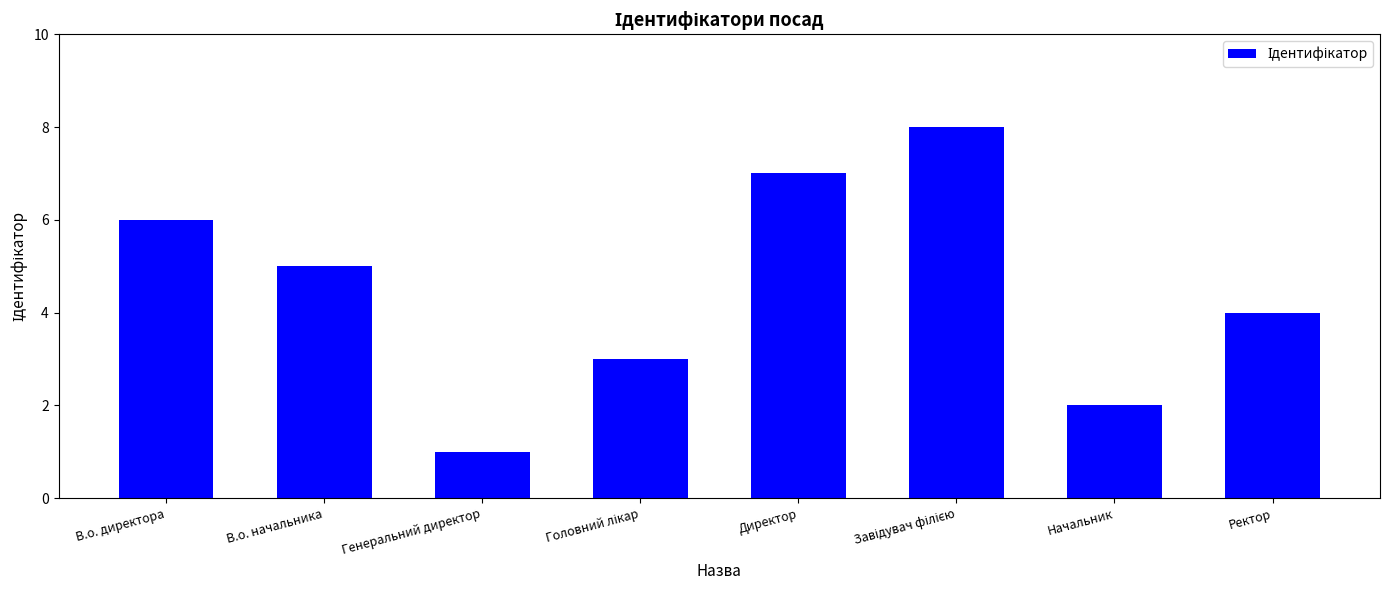

How many bars are there in total?

8